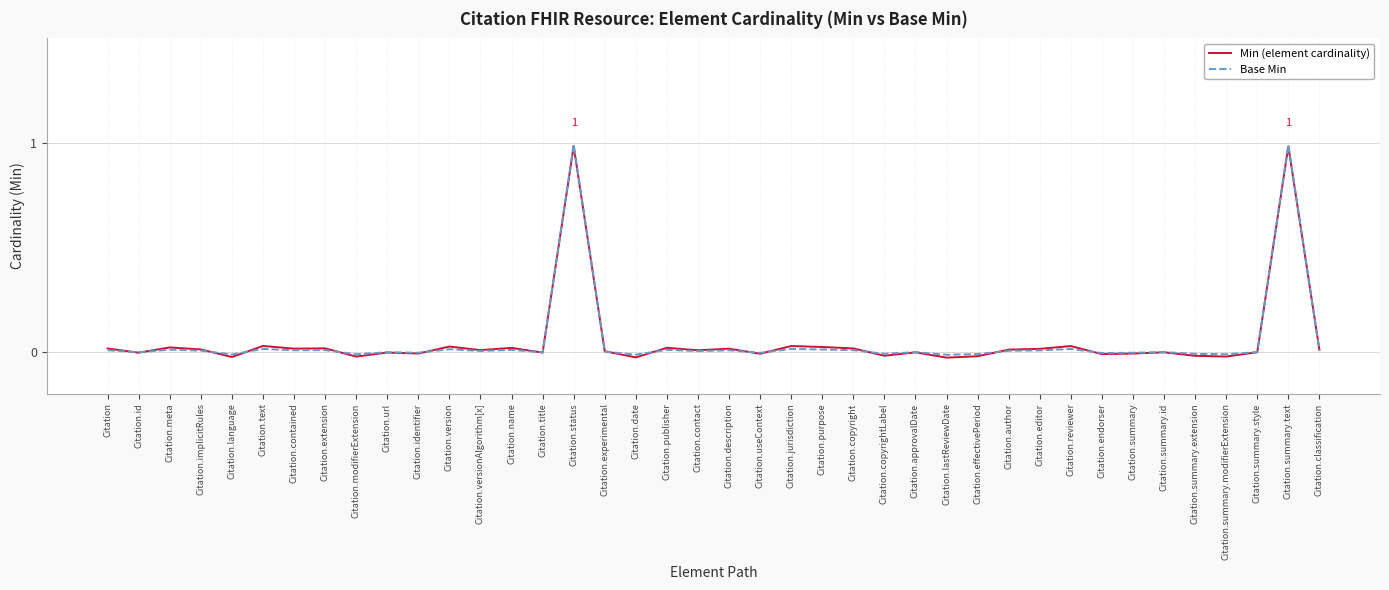

Which series changed the most between Citation.summary.id and Citation.summary.text?

Base Min